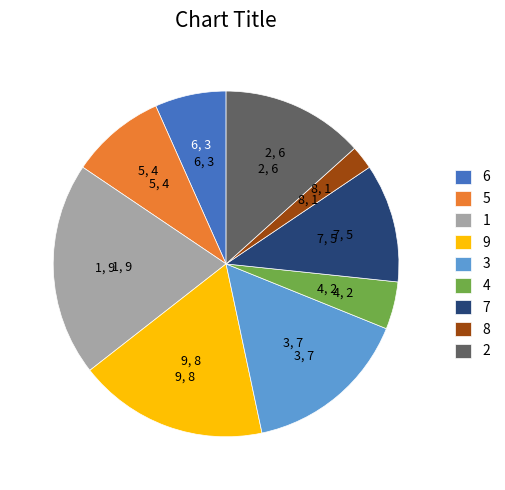

Does 7 represent more than half of the total?

No